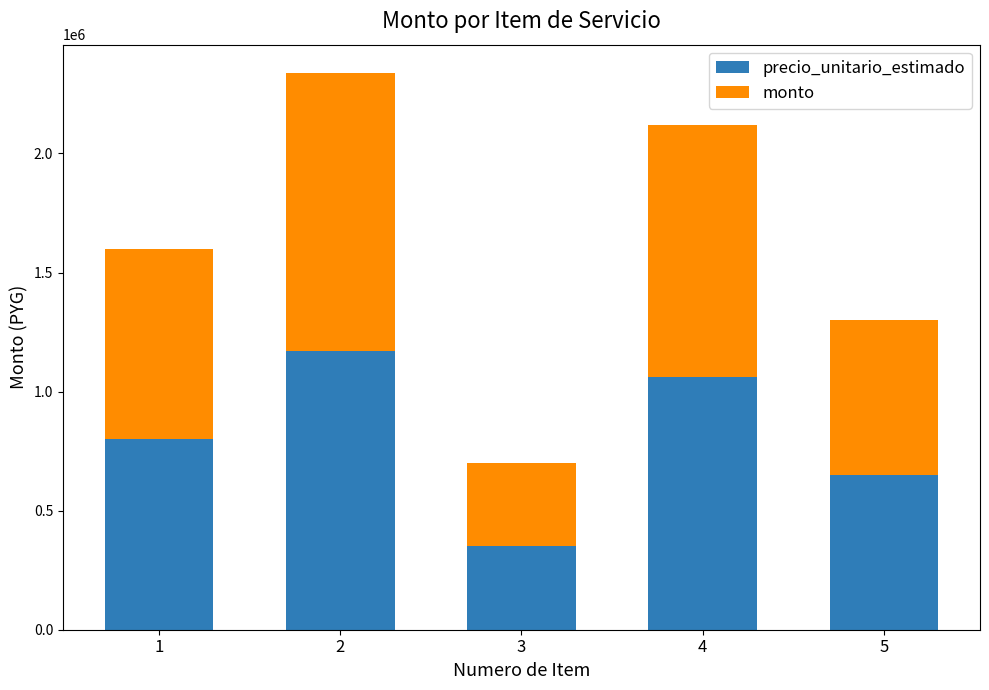

At which category is the sum across all series the highest?

2